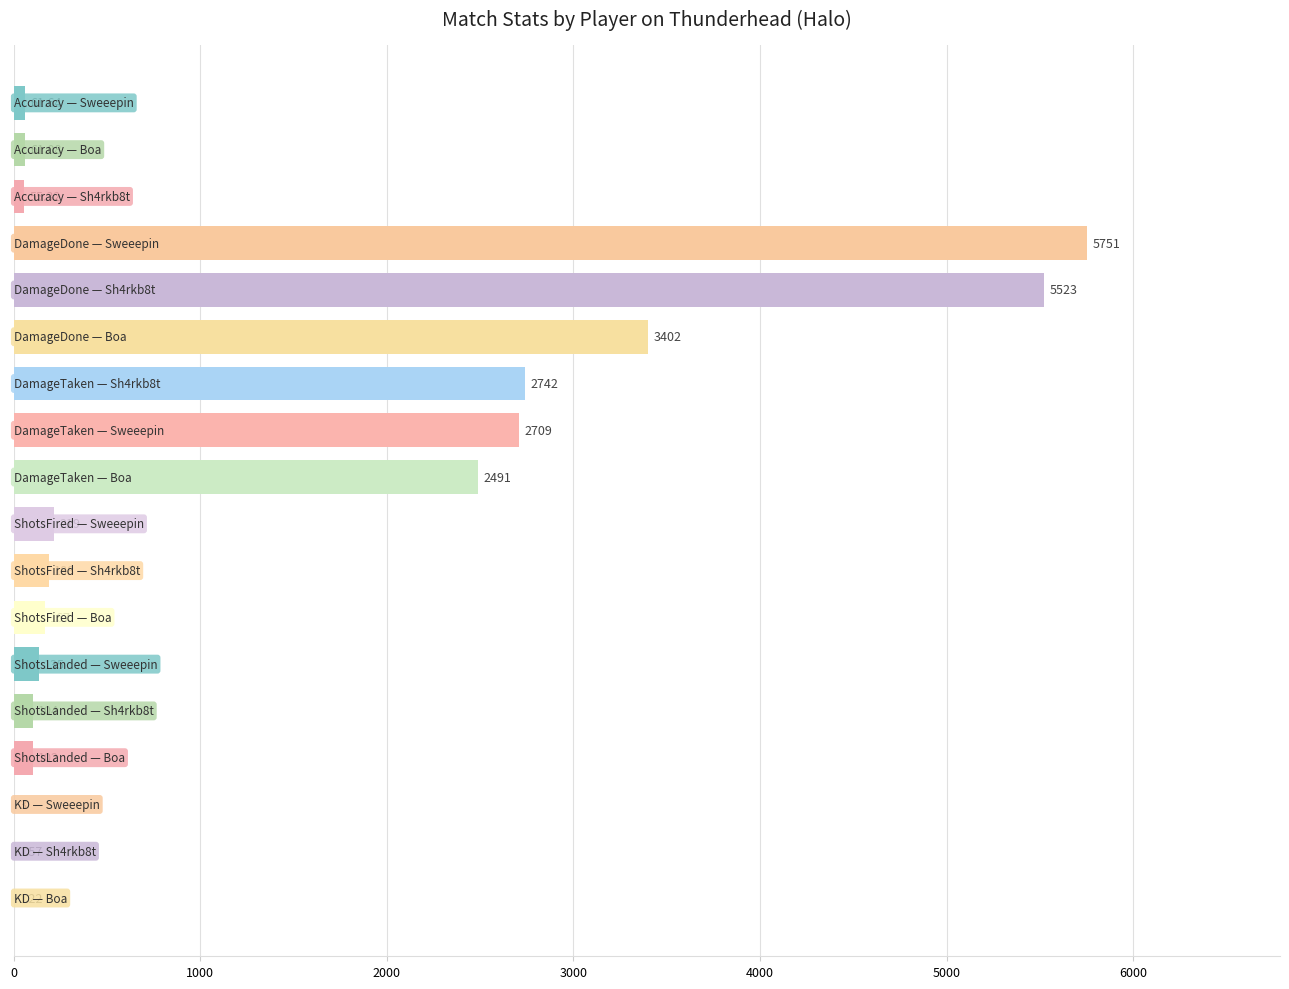

How many categories are shown in the chart?

18